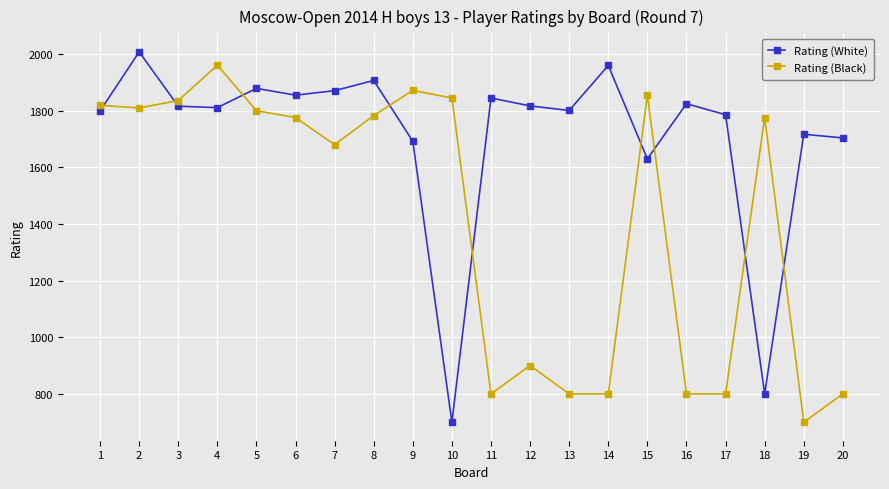

What are all the series names shown in the legend?

Rating (White), Rating (Black)